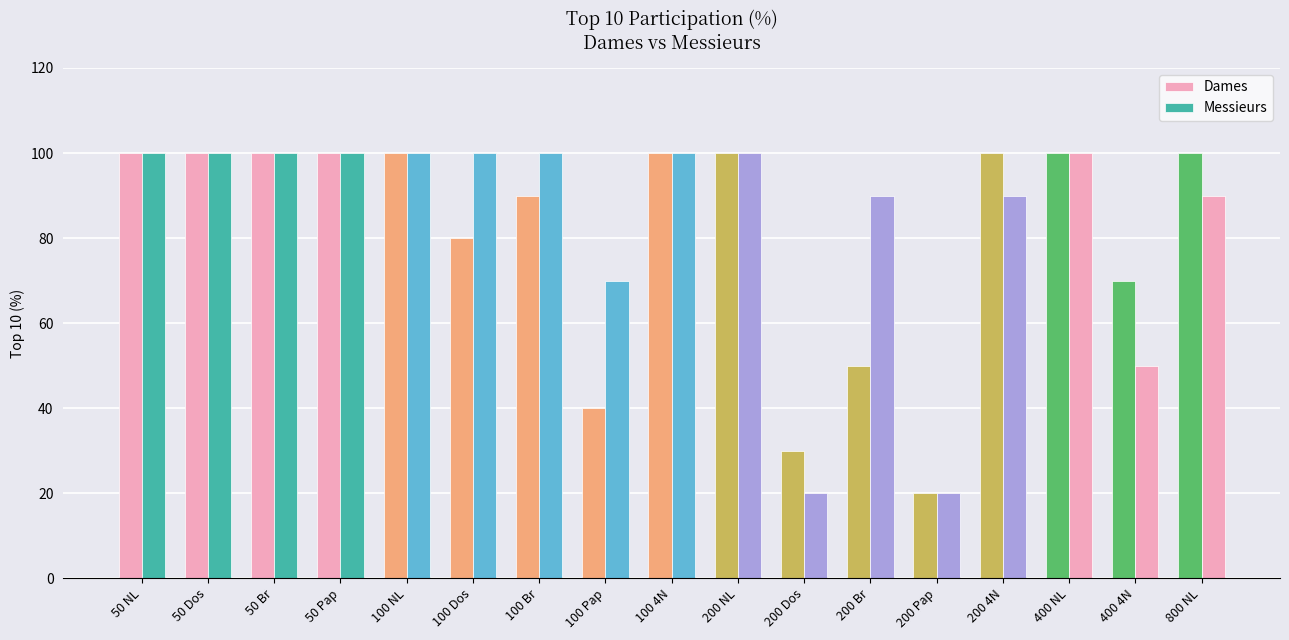

What is the label of the 12th bar from the right?

100 Dos